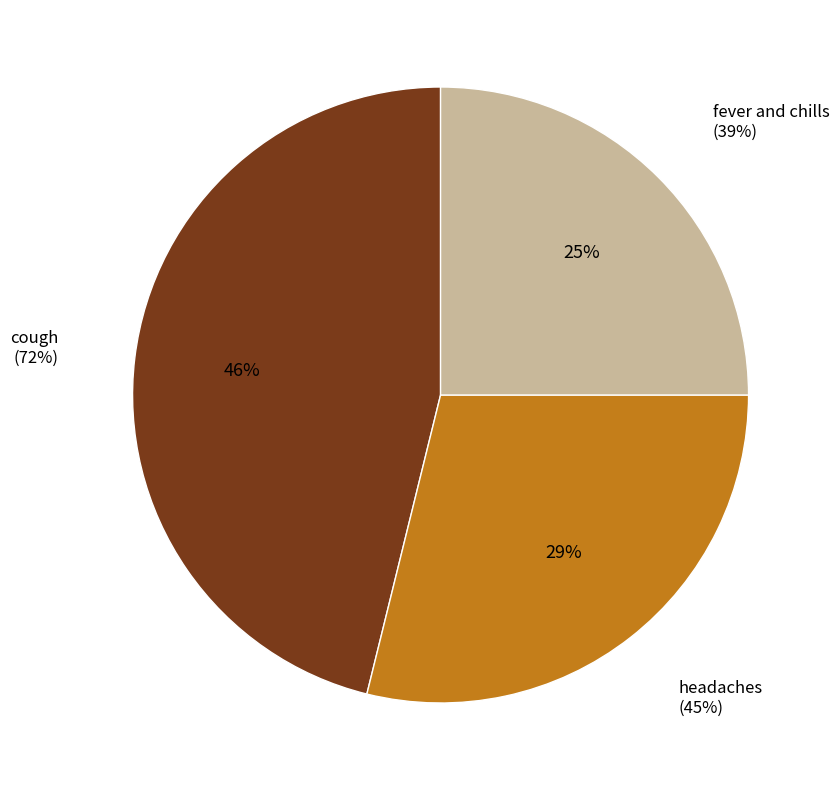

What portion of the pie excludes fever and chills?

75.0%